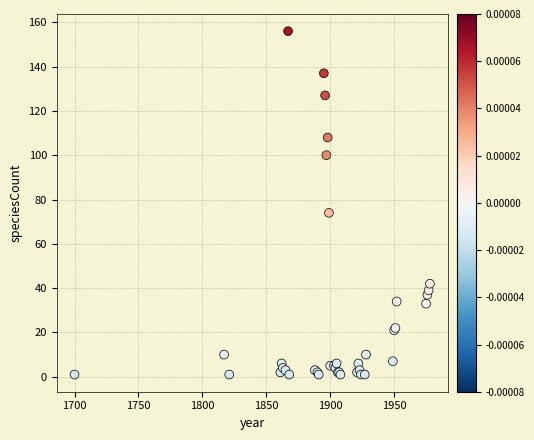

What Y value in the scatter plot is closest to 78?

74